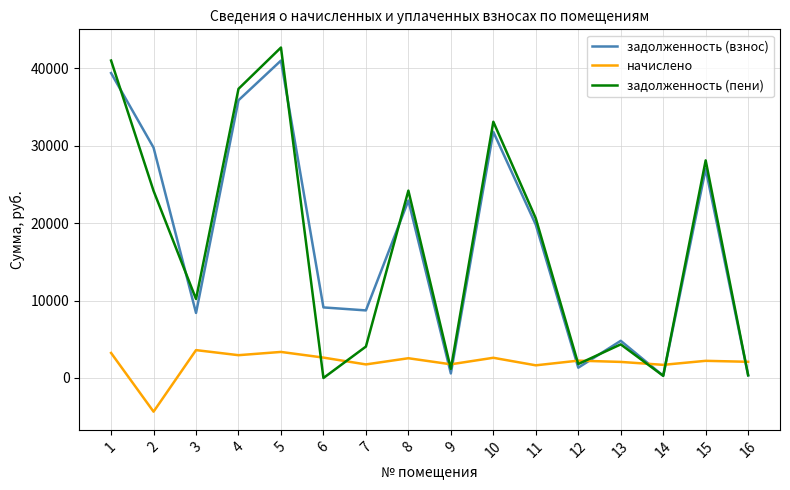

How many categories are shown in the chart?

16